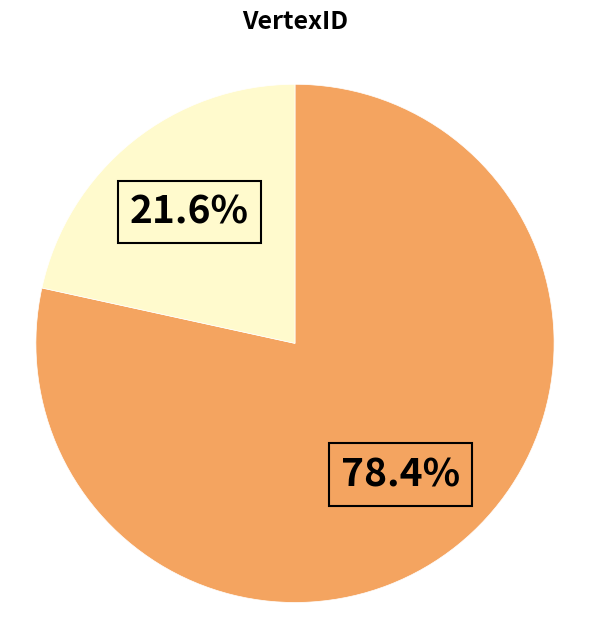

Does any single category account for the majority?

Yes